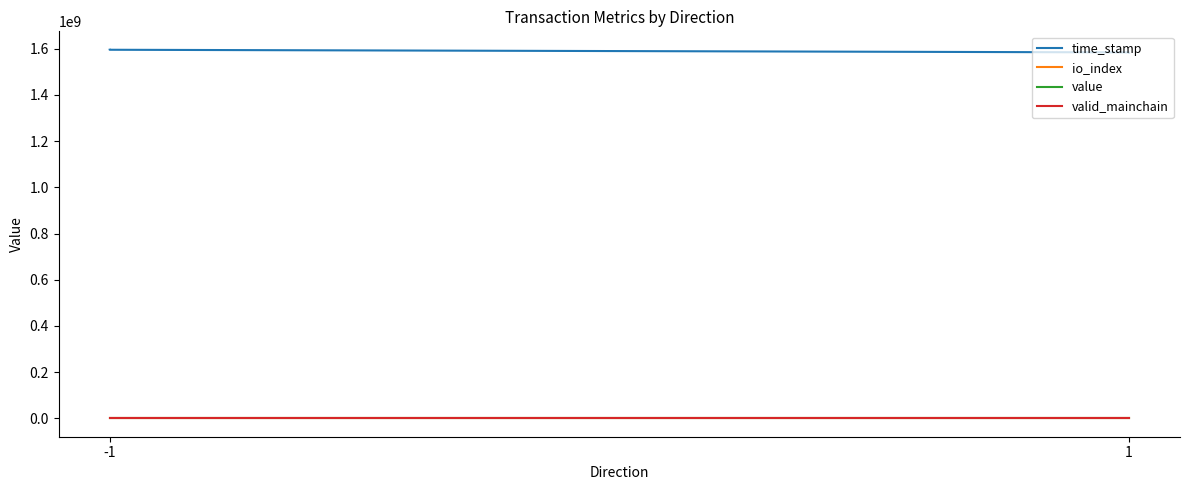

What is the maximum value for valid_mainchain?

1.0